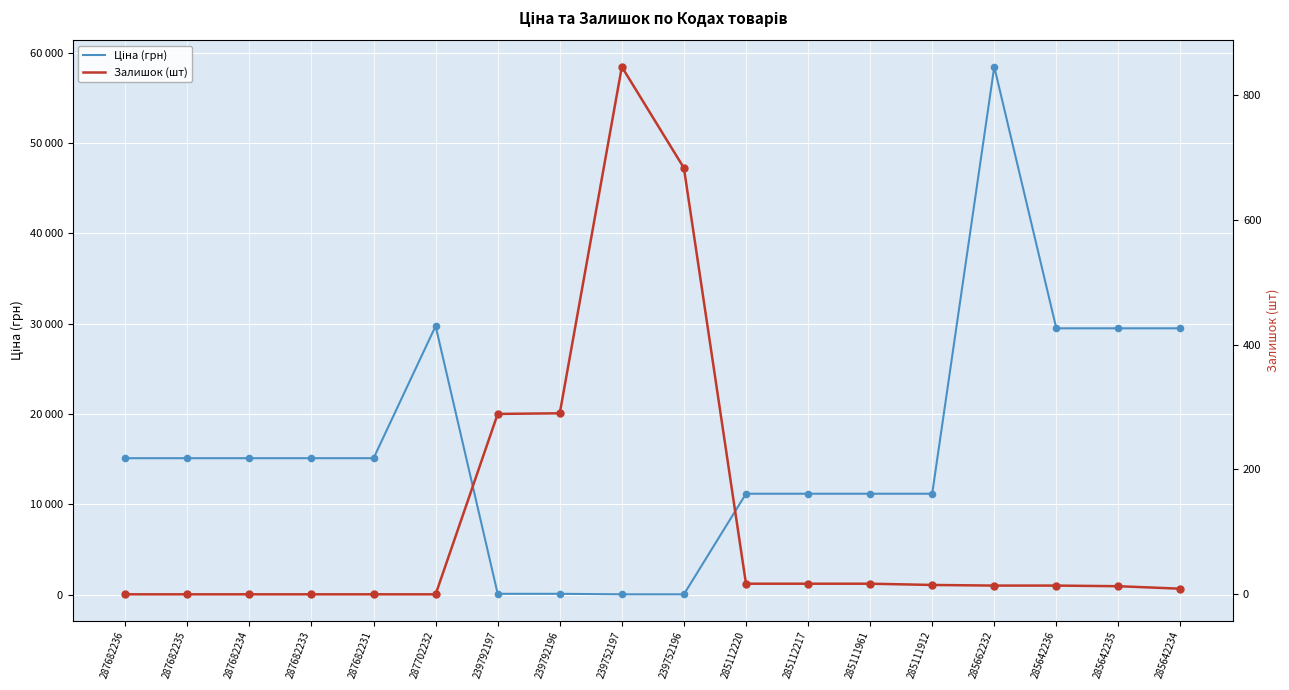

Which series reaches the maximum Y coordinate?

Ціна (грн)